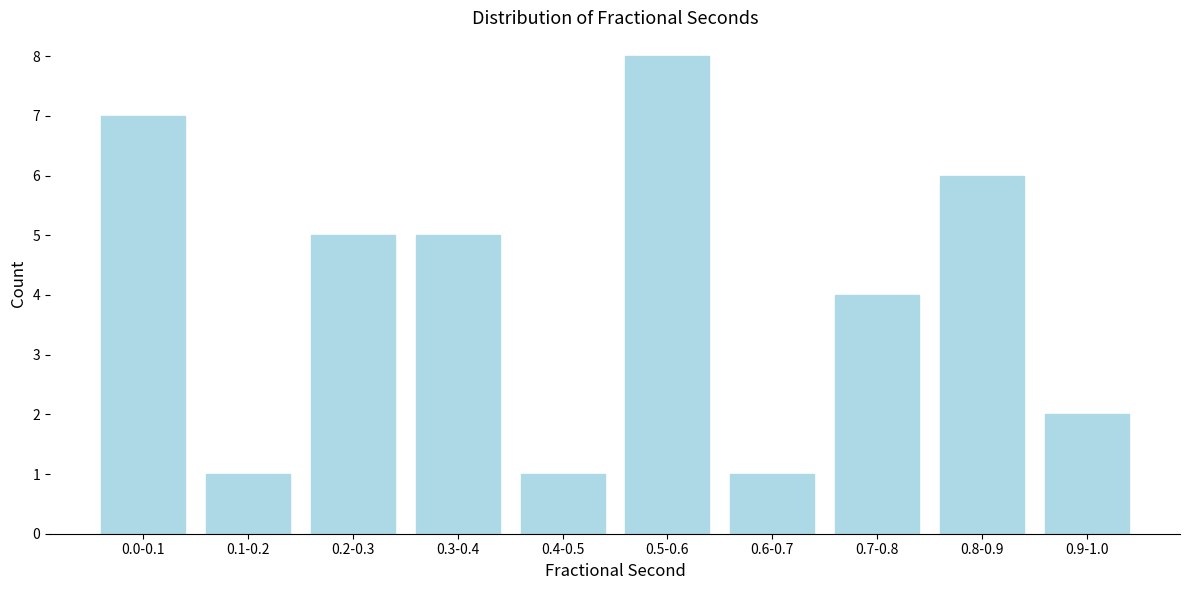

Reading right to left, what are all the values shown in this chart?

0.9-1.0=2	0.8-0.9=6	0.7-0.8=4	0.6-0.7=1	0.5-0.6=8	0.4-0.5=1	0.3-0.4=5	0.2-0.3=5	0.1-0.2=1	0.0-0.1=7